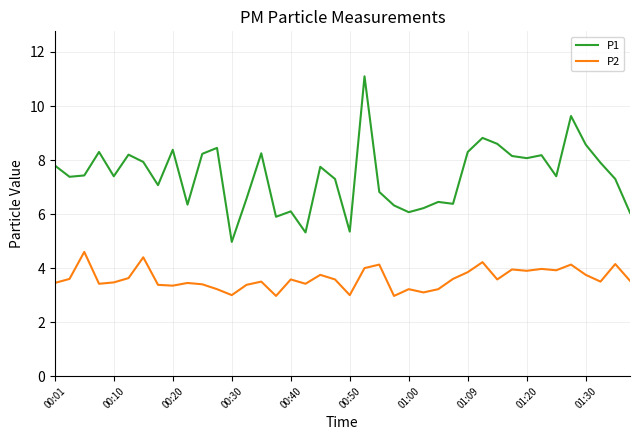

True or false: P2 and P1 intersect in this chart.

False